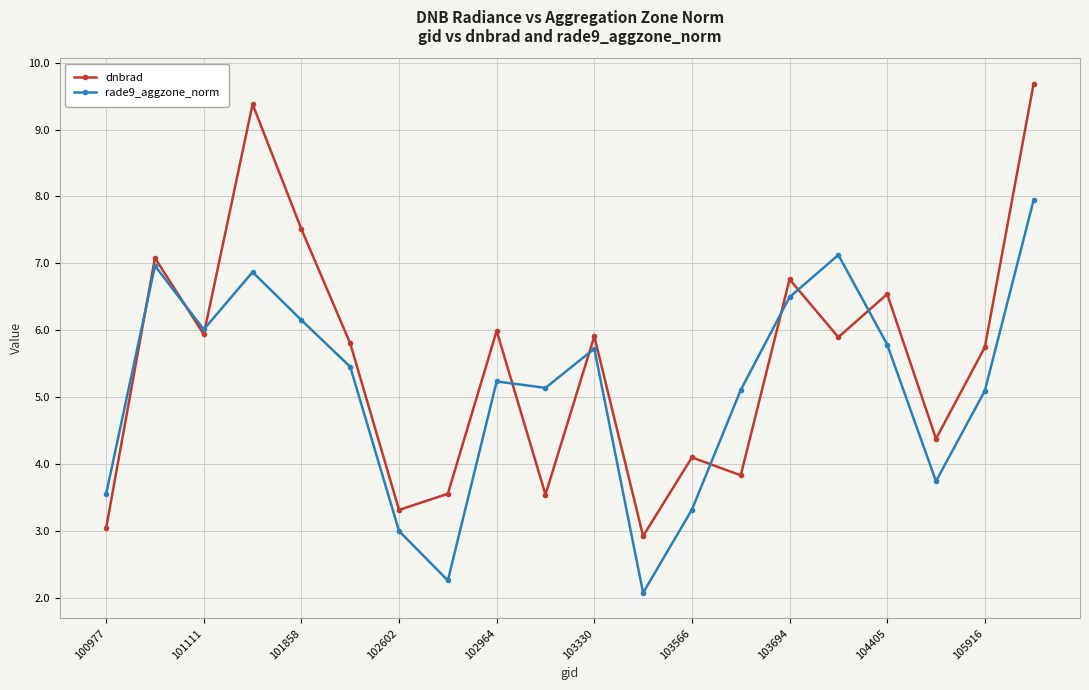

What is the value of the dnbrad point at the 3rd from the left?

5.9